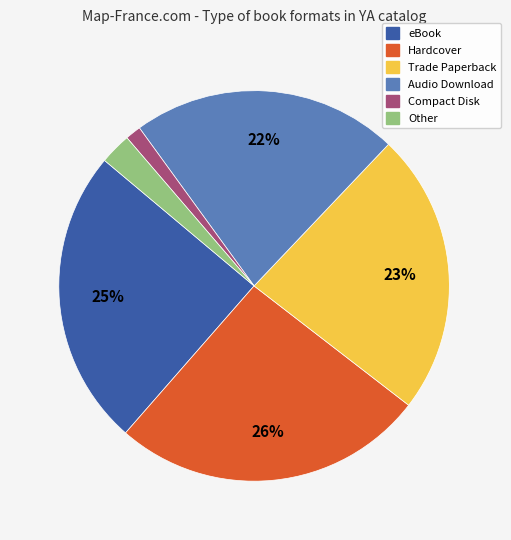

To the nearest percent, what is the average slice percentage?

17%